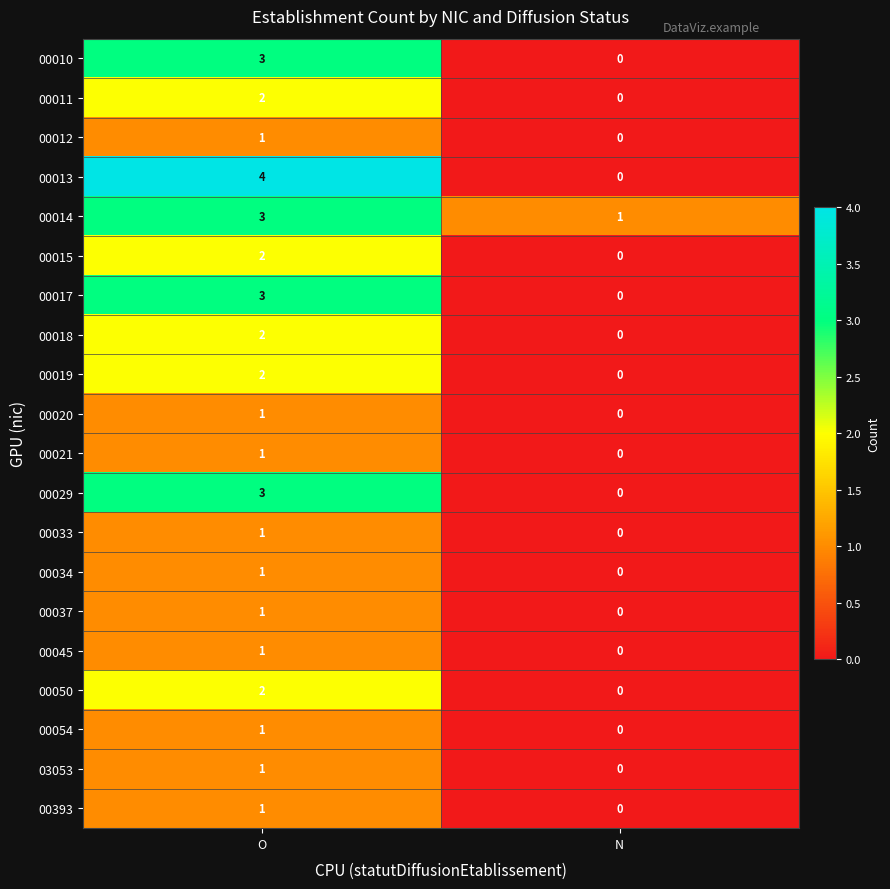

The value of 00015 at O is 2. True or false?

True